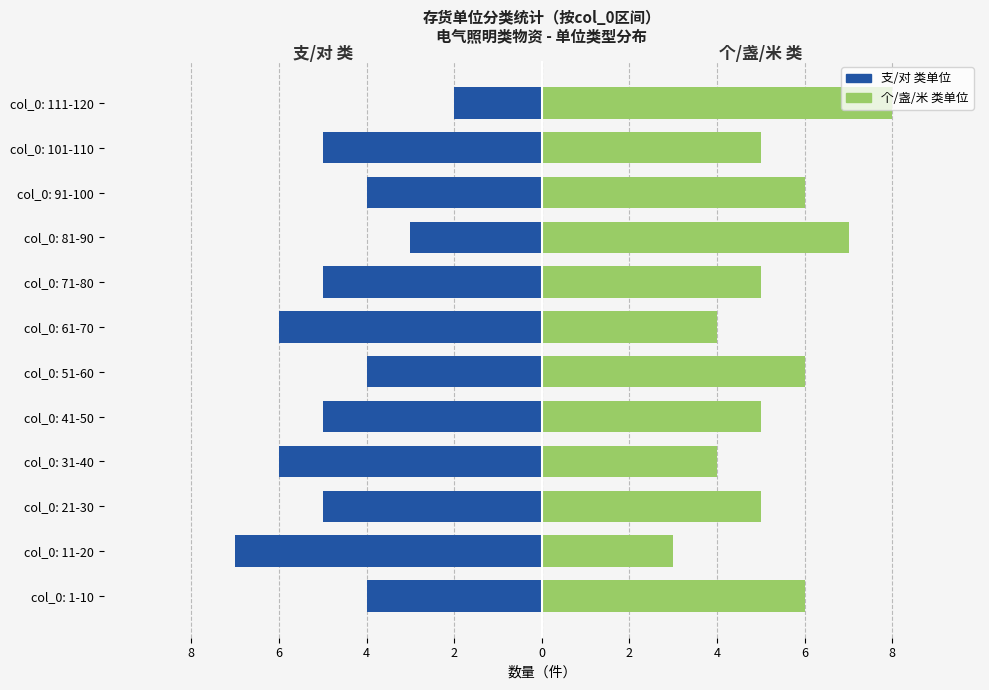

Is it true that 单位:个/盏/米 (右) equals 7 at col_0: 101-110?

False